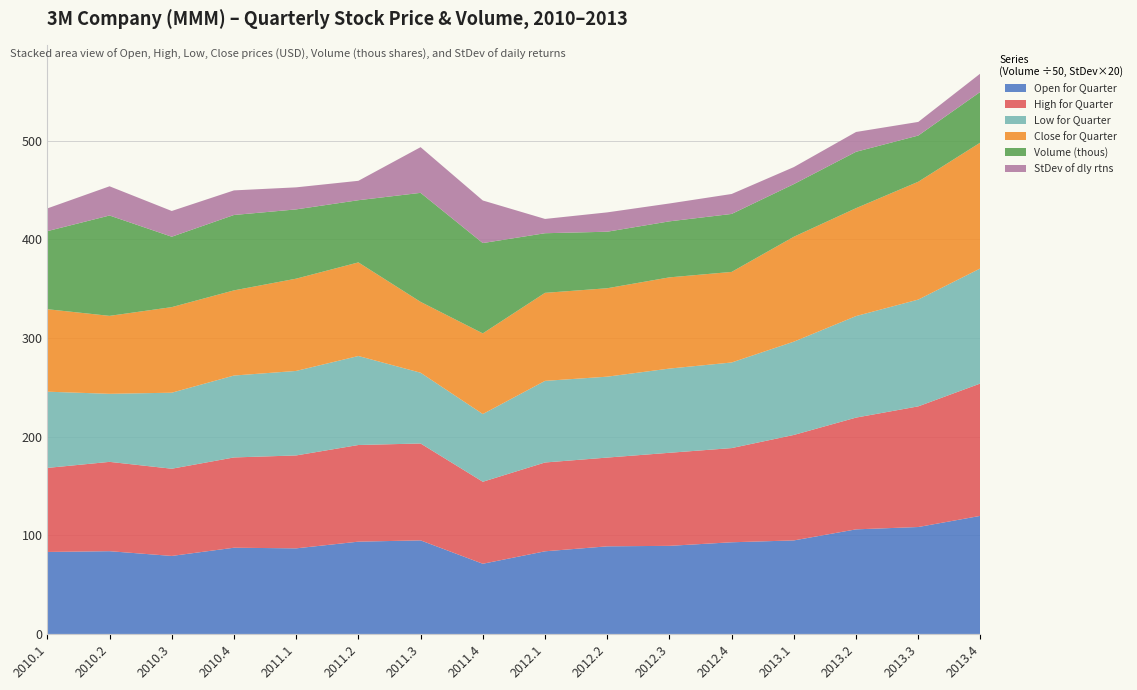

Reading left to right, what are all the values shown in this chart?

Open for Quarter: 2010.1=83.1	2010.2=83.9	2010.3=79.1	2010.4=87.4	2011.1=86.8	2011.2=93.5	2011.3=94.8	2011.4=71.1	2012.1=83.8	2012.2=88.8	2012.3=89.3	2012.4=92.9	2013.1=94.8	2013.2=106.0	2013.3=108.4	2013.4=119.7
High for Quarter: 2010.1=85.2	2010.2=90.5	2010.3=88.4	2010.4=91.5	2011.1=94.2	2011.2=98.0	2011.3=98.2	2011.4=83.1	2012.1=90.0	2012.2=90.0	2012.3=94.3	2012.4=95.5	2013.1=106.9	2013.2=113.2	2013.3=122.3	2013.4=134.2
Low for Quarter: 2010.1=77.2	2010.2=69.0	2010.3=77.0	2010.4=83.0	2011.1=85.6	2011.2=90.2	2011.3=71.7	2011.4=68.6	2012.1=82.7	2012.2=82.0	2012.3=85.3	2012.4=86.7	2013.1=94.5	2013.2=102.9	2013.3=108.2	2013.4=116.7
Close for Quarter: 2010.1=83.6	2010.2=79.0	2010.3=86.7	2010.4=86.3	2011.1=93.5	2011.2=94.8	2011.3=71.8	2011.4=81.7	2012.1=89.2	2012.2=89.6	2012.3=92.4	2012.4=91.8	2013.1=106.3	2013.2=109.3	2013.3=119.4	2013.4=127.5
Volume (thous): 2010.1=3955.6	2010.2=5085.5	2010.3=3567.8	2010.4=3820.1	2011.1=3510.0	2011.2=3151.4	2011.3=5524.2	2011.4=4576.3	2012.1=3021.1	2012.2=2864.3	2012.3=2839.0	2012.4=2937.6	2013.1=2667.9	2013.2=2857.0	2013.3=2340.4	2013.4=2570.9
StDev of dly rtns: 2010.1=1.2	2010.2=1.5	2010.3=1.3	2010.4=1.2	2011.1=1.1	2011.2=1.0	2011.3=2.3	2011.4=2.2	2012.1=0.7	2012.2=1.0	2012.3=0.9	2012.4=1.0	2013.1=0.9	2013.2=1.0	2013.3=0.7	2013.4=0.9